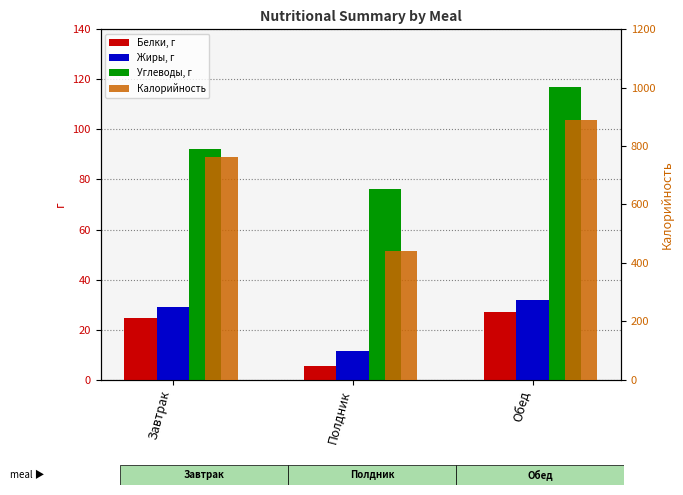

What are all the series names shown in the legend?

Белки, г, Жиры, г, Углеводы, г, Калорийность